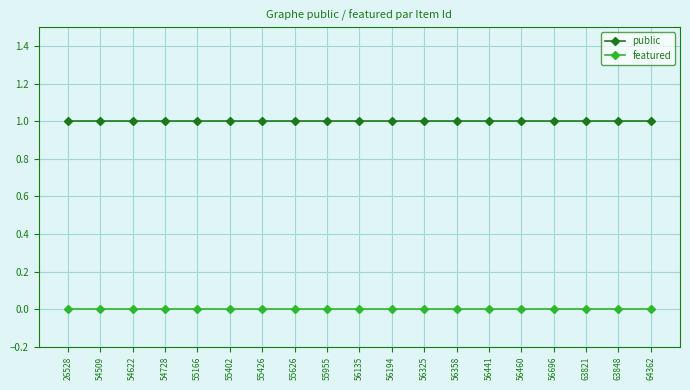

What is the spread (max minus min) of values at 55166?

1